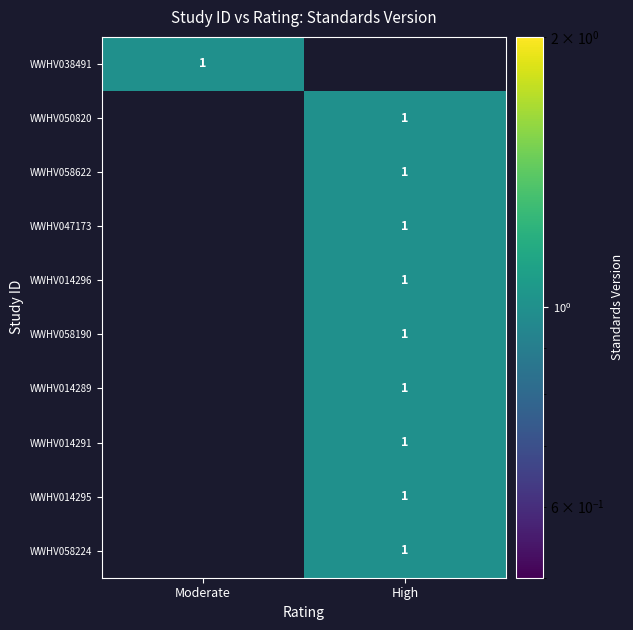

Is it true that WWHV014291 equals 2 at High?

False